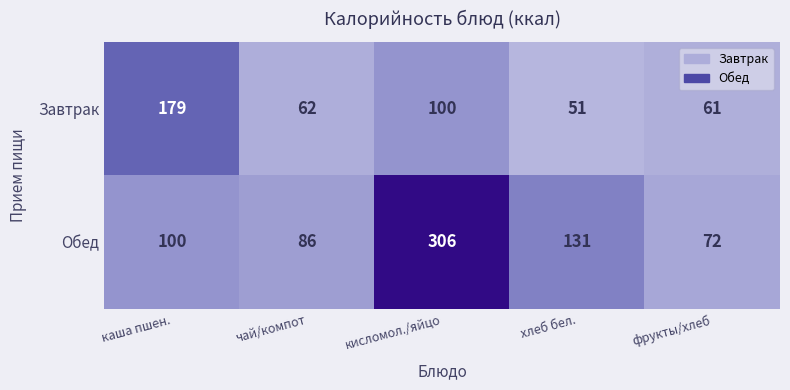

What is the spread (max minus min) of values at кисломол./яйцо?

206